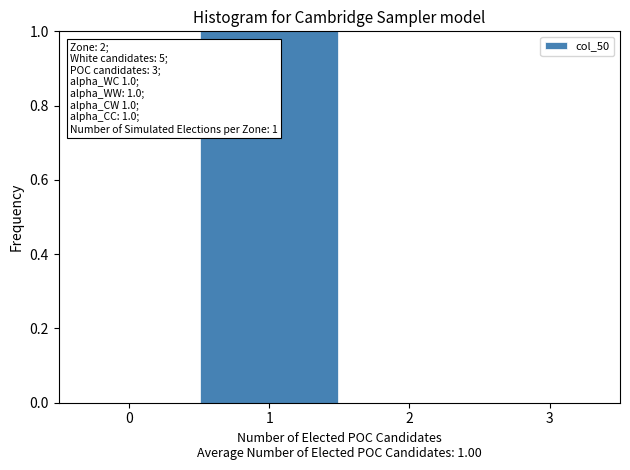

Which range on the x-axis has the tallest bar?

0.5 to 1.5